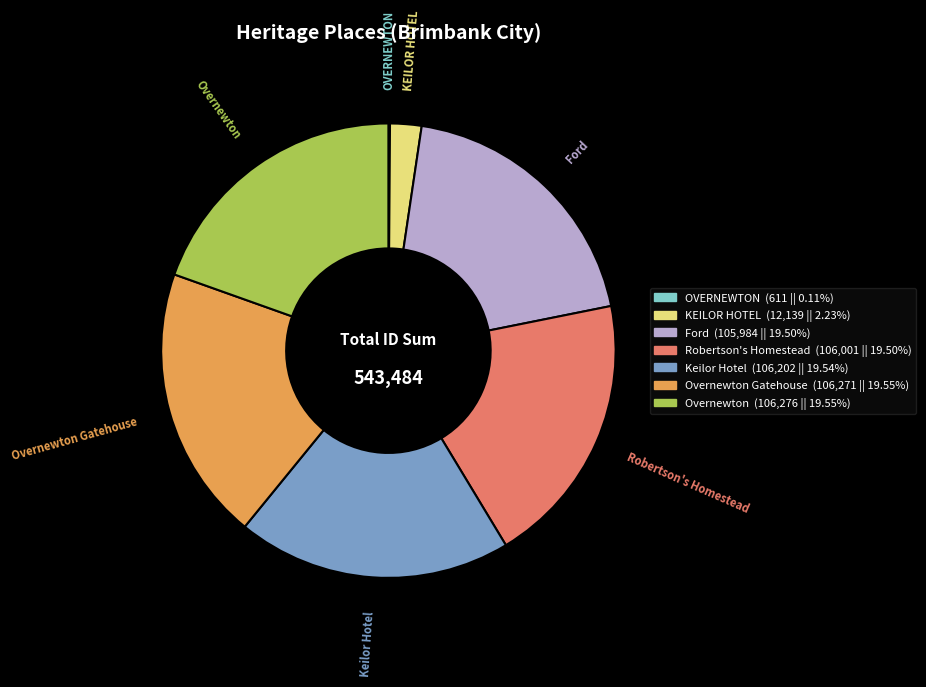

Does any single category account for the majority?

No